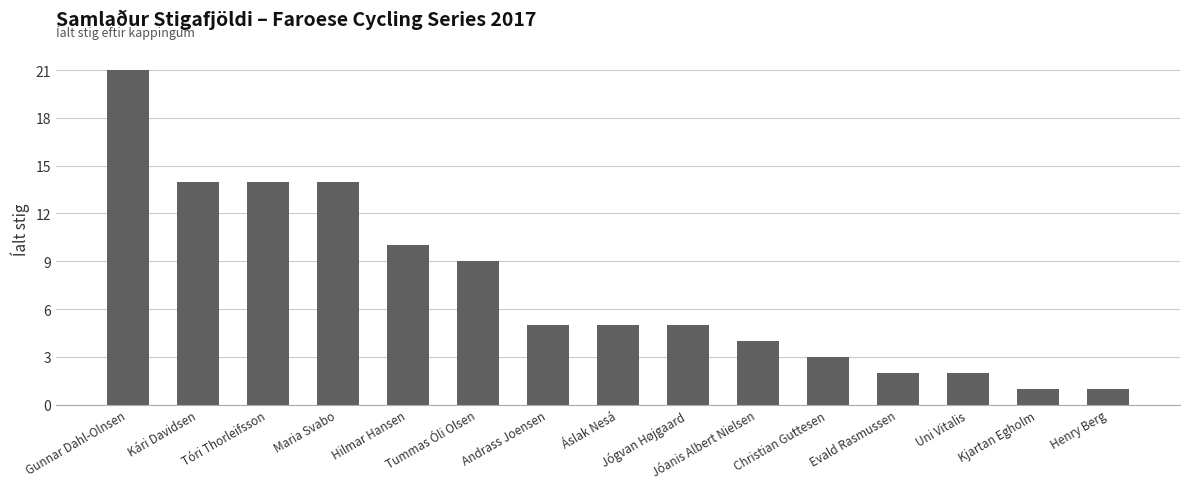

How many categories are shown in the chart?

15